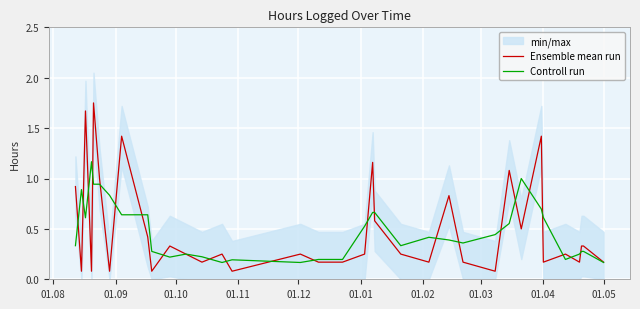

Is the value of Controll run at 01.10 greater than the value of Ensemble mean run at 30?

Yes